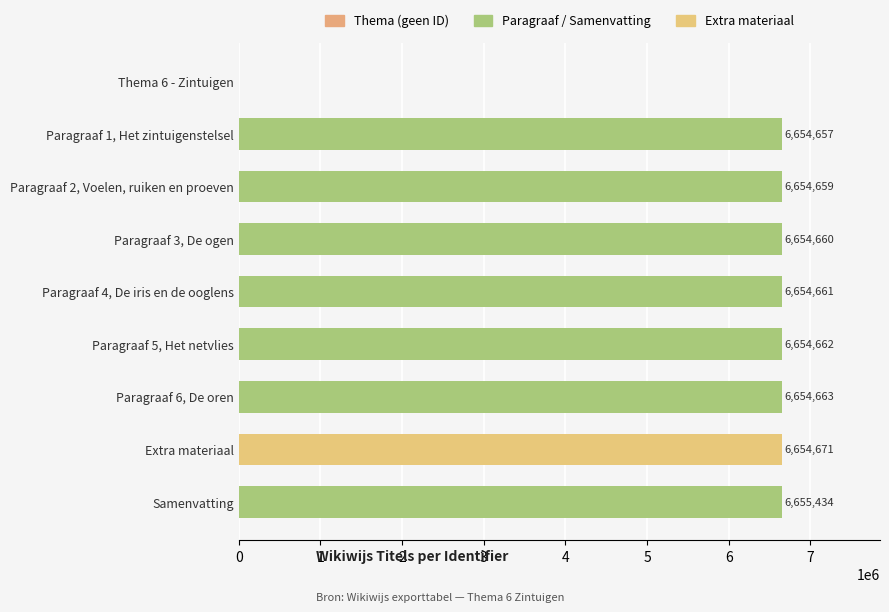

True or false: the data shows 6654671 at Extra materiaal.

True